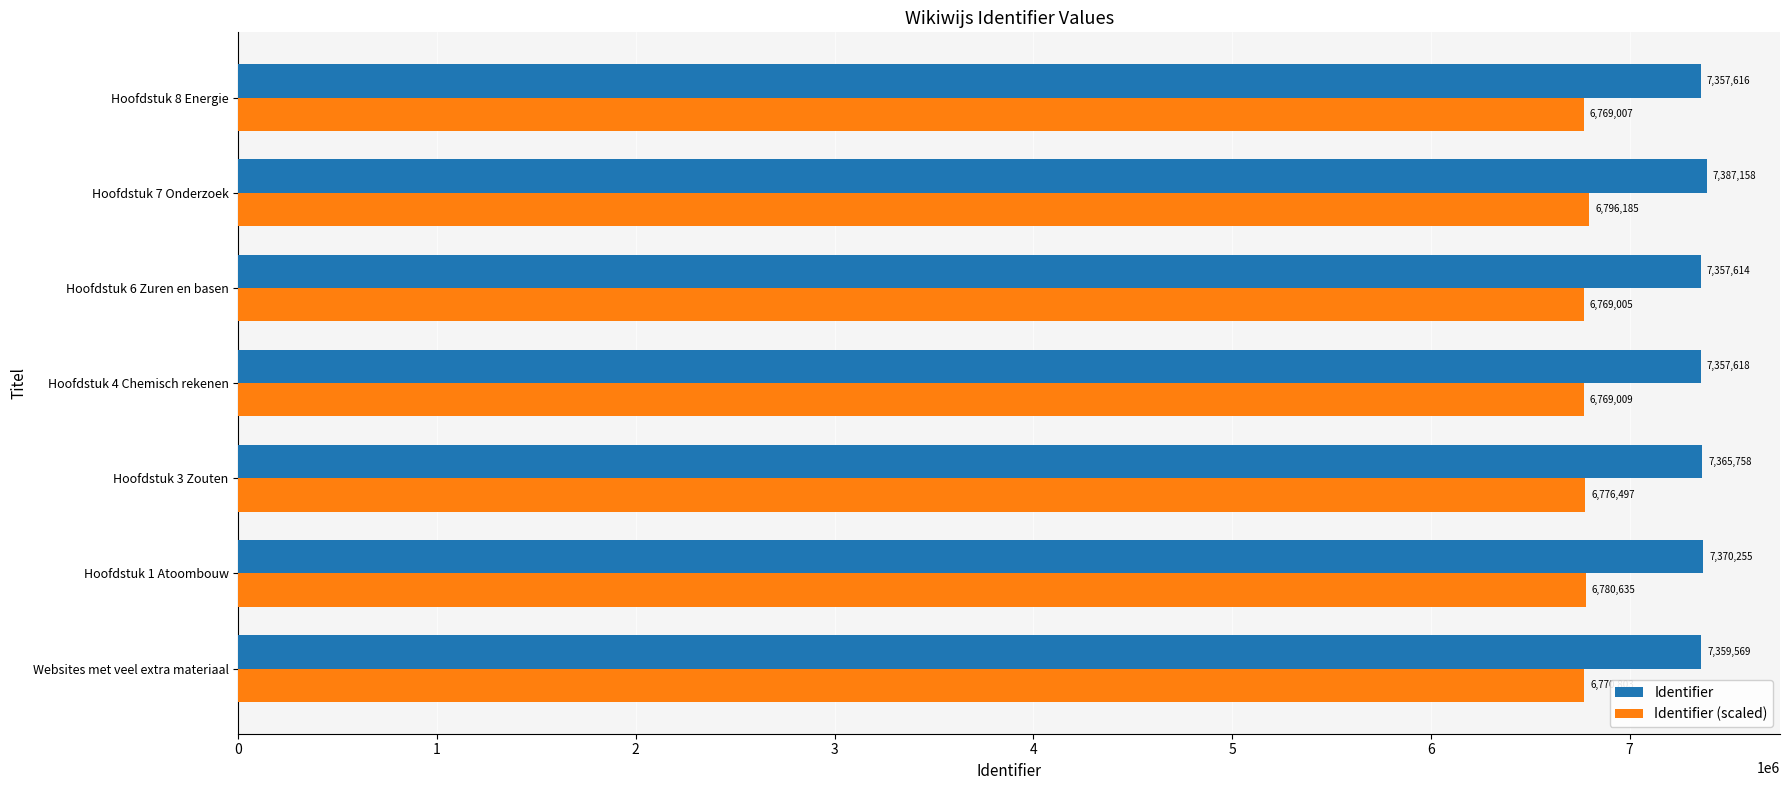

At which category is the sum across all series the highest?

Hoofdstuk 7 Onderzoek